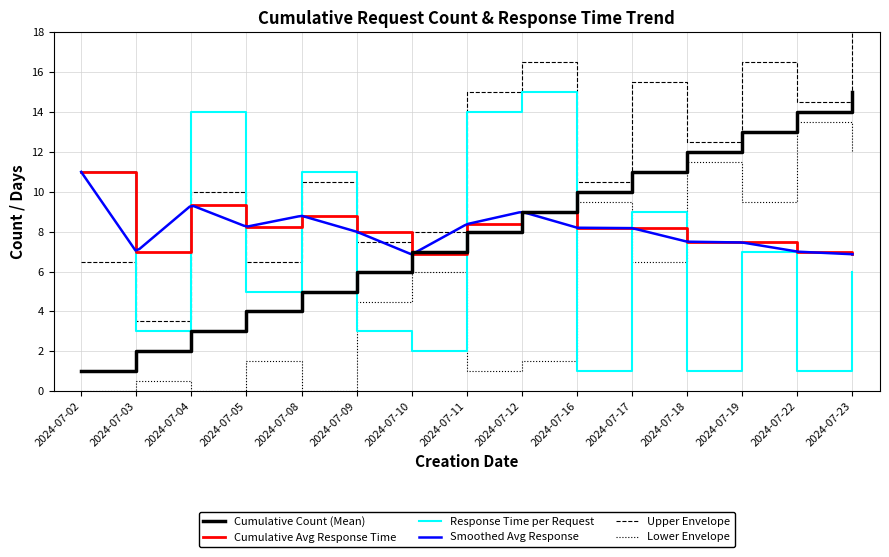

Is it true that Cumulative Avg Response Time equals 2.4 at 2024-07-22?

False